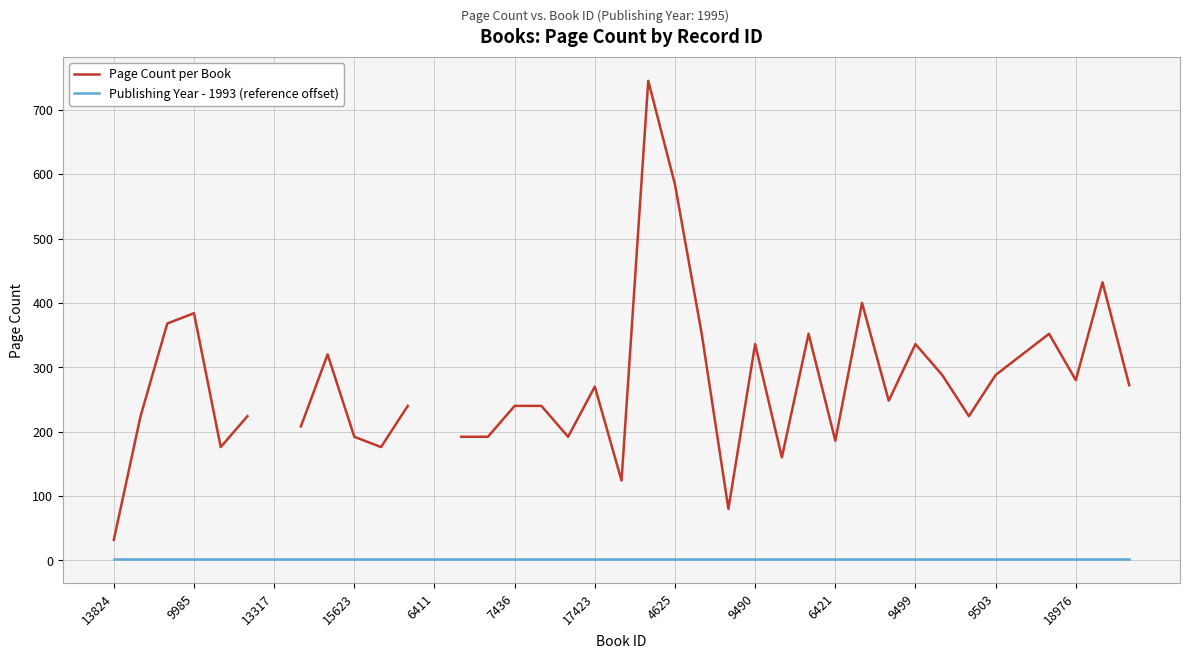

True or false: Page Count per Book and Publishing Year - 1993 (reference offset) intersect in this chart.

False